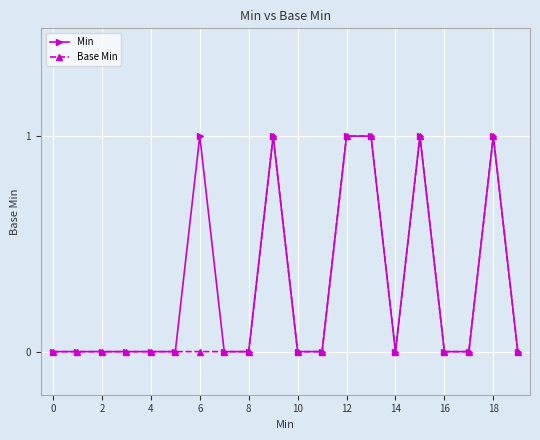

What is the value of the Base Min point at the 16th from the left?

1